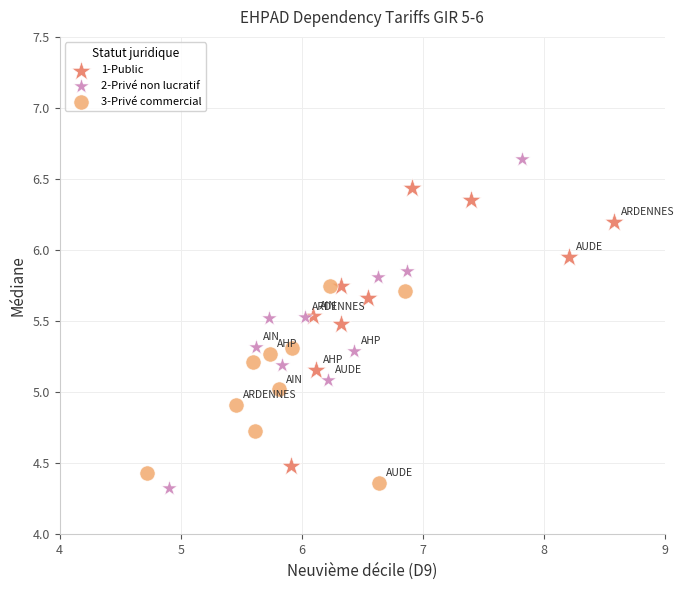

What are all the series names shown in the legend?

1-Public, 2-Privé non lucratif, 3-Privé commercial